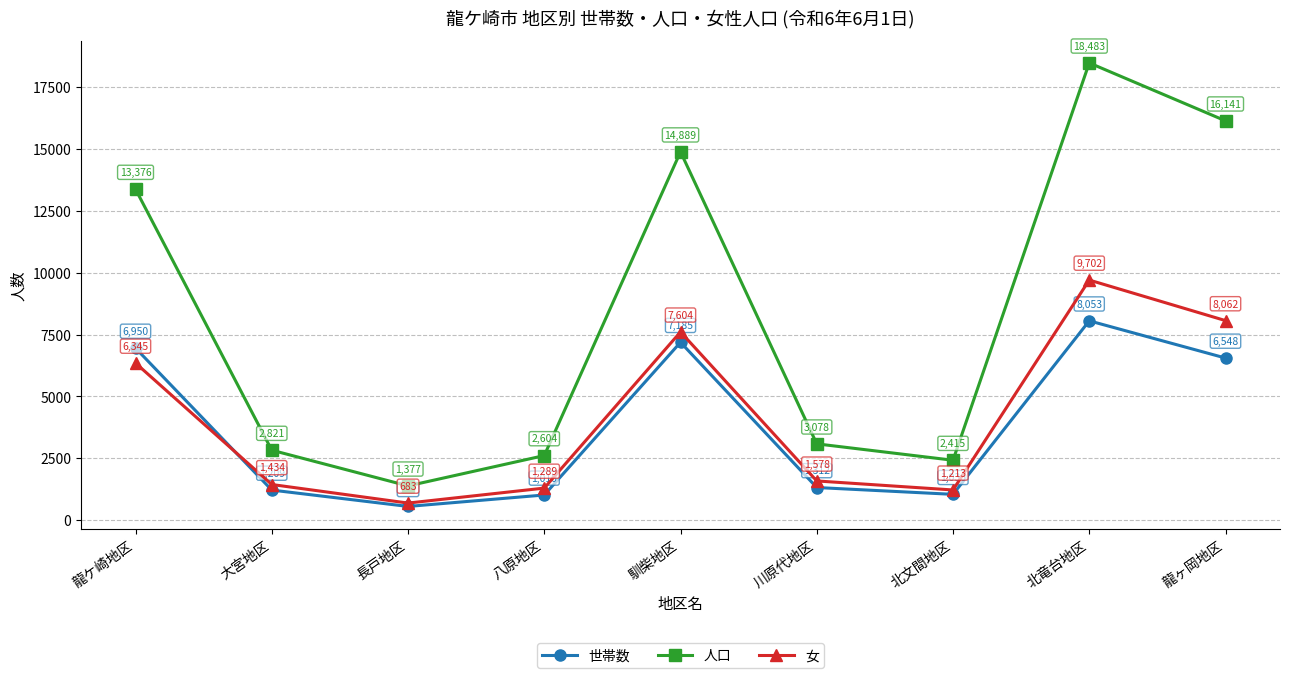

True or false: 人口 has a value of 563 at 北文間地区.

False